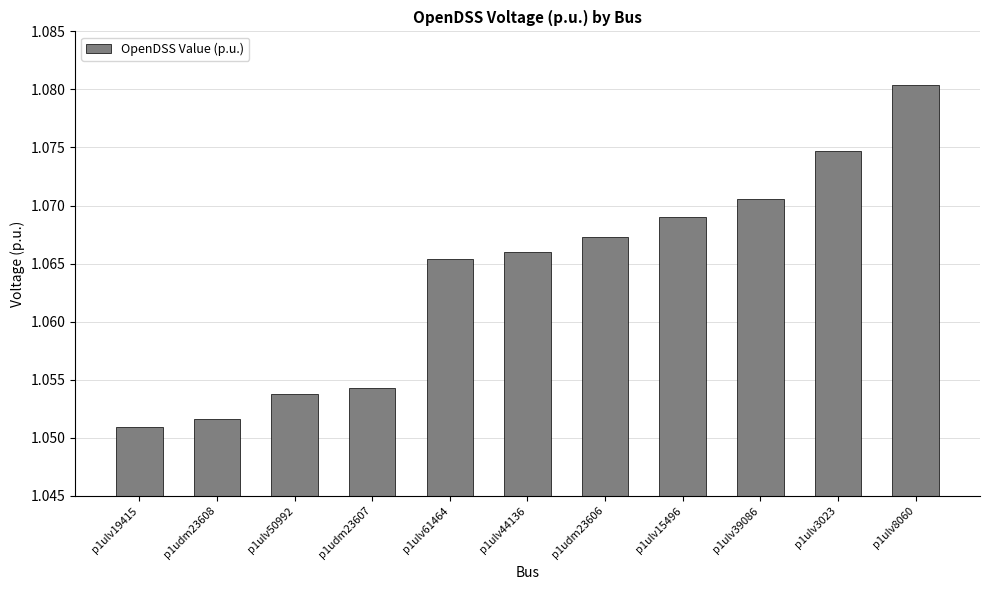

Are the bars horizontal?

No